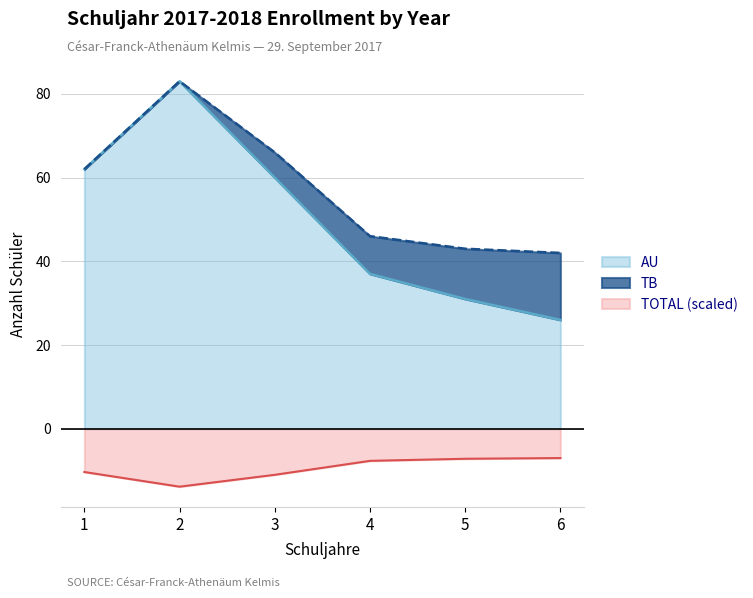

In TOTAL, how many points are higher than both neighbors (excluding endpoints)?

1